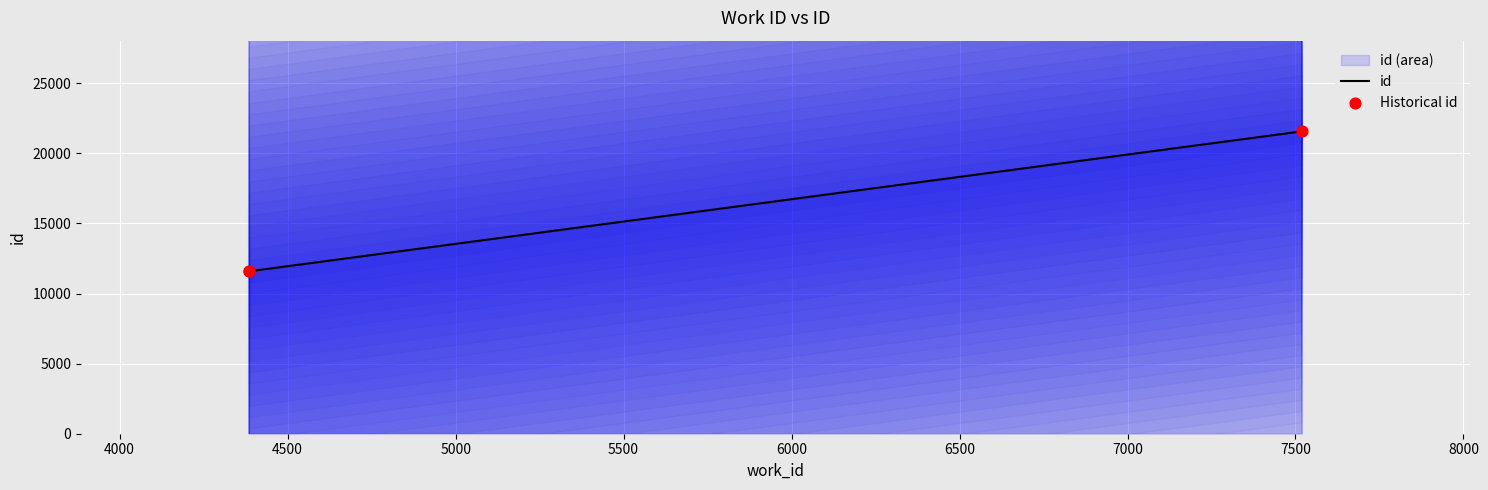

Which has a higher value, 7519 or 4385?

7519